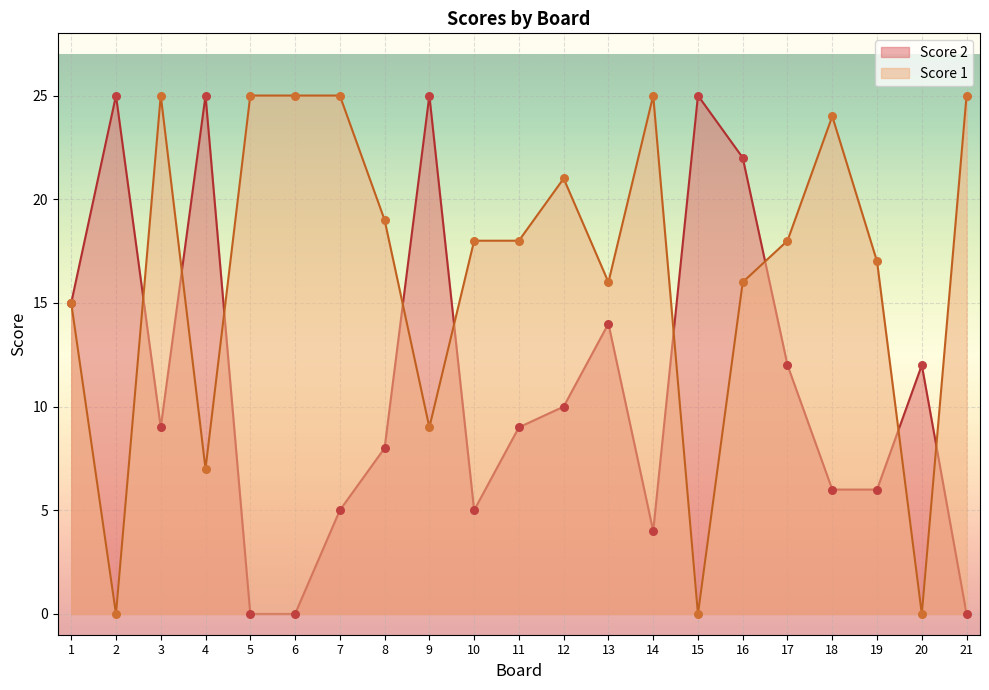

What are all the series names shown in the legend?

Score 2, Score 1